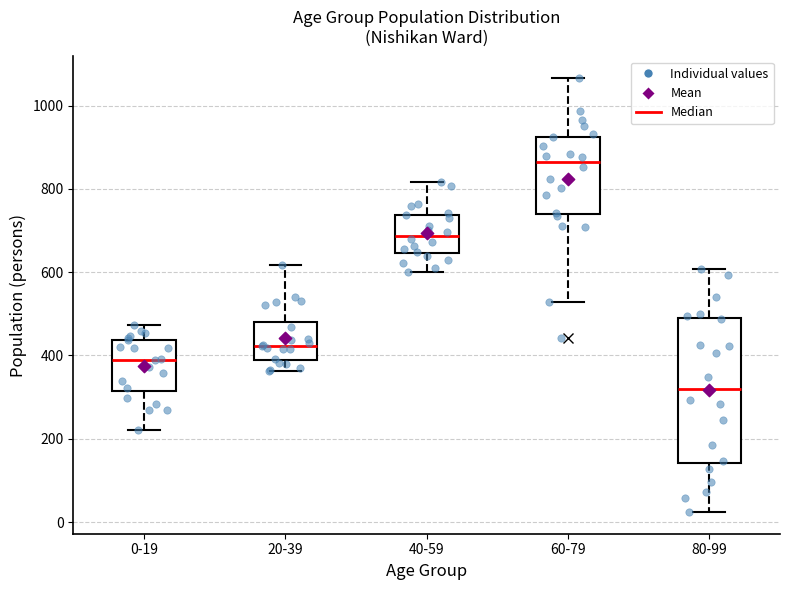

Which box is the tallest, from its lower edge to its upper edge?

80-99